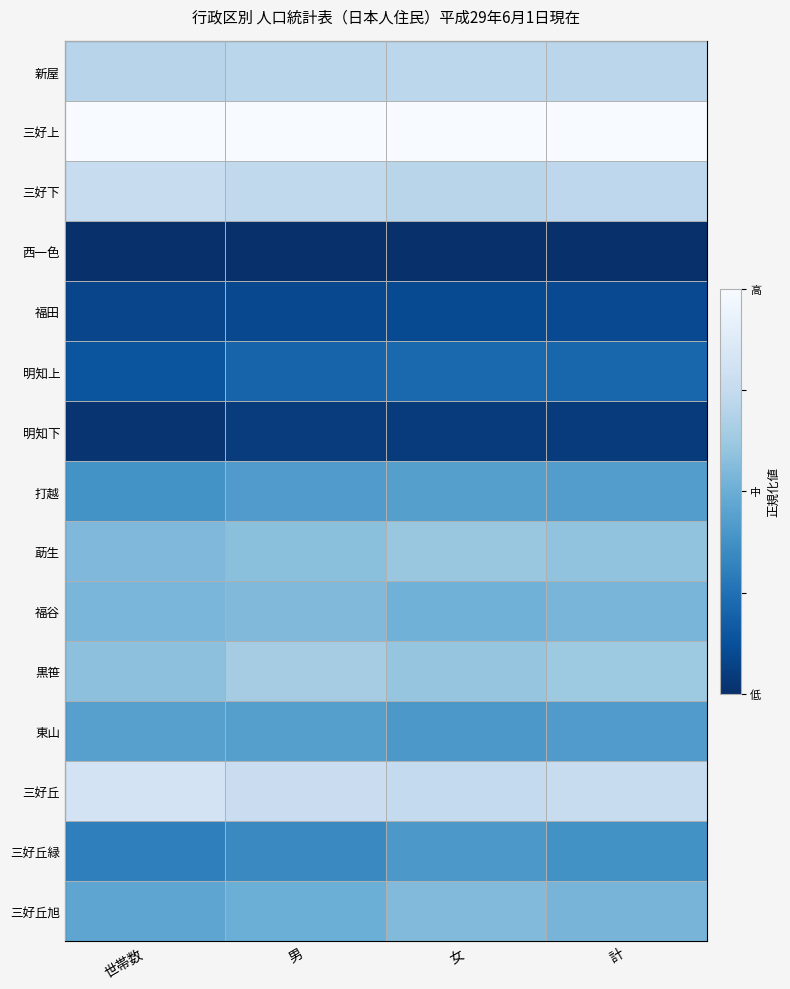

At how many categories does at least one series exceed 0?

4